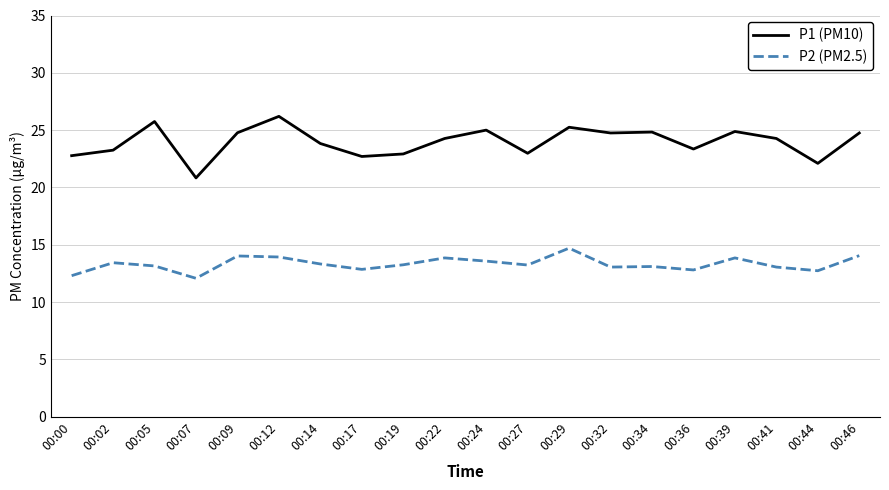

True or false: P1 (PM10) has a value of 24.8 at 00:34.

True